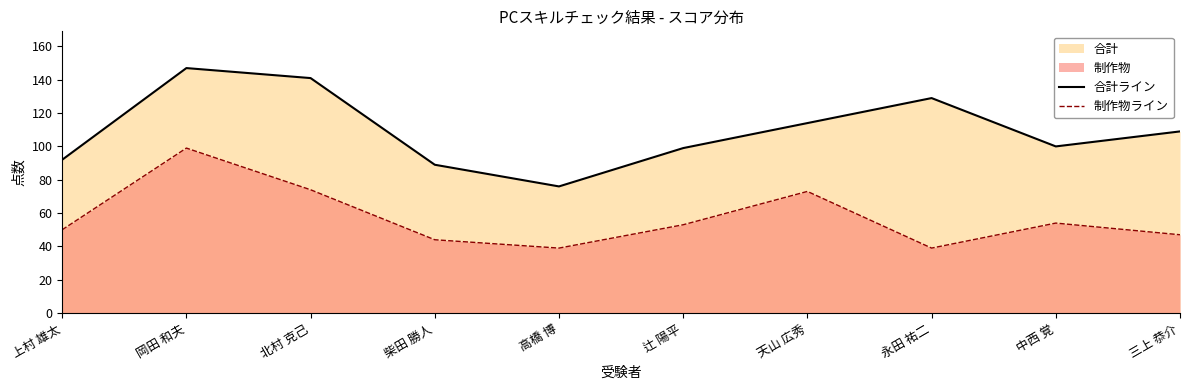

True or false: 制作物ライン and 合計ライン cross at least once.

False